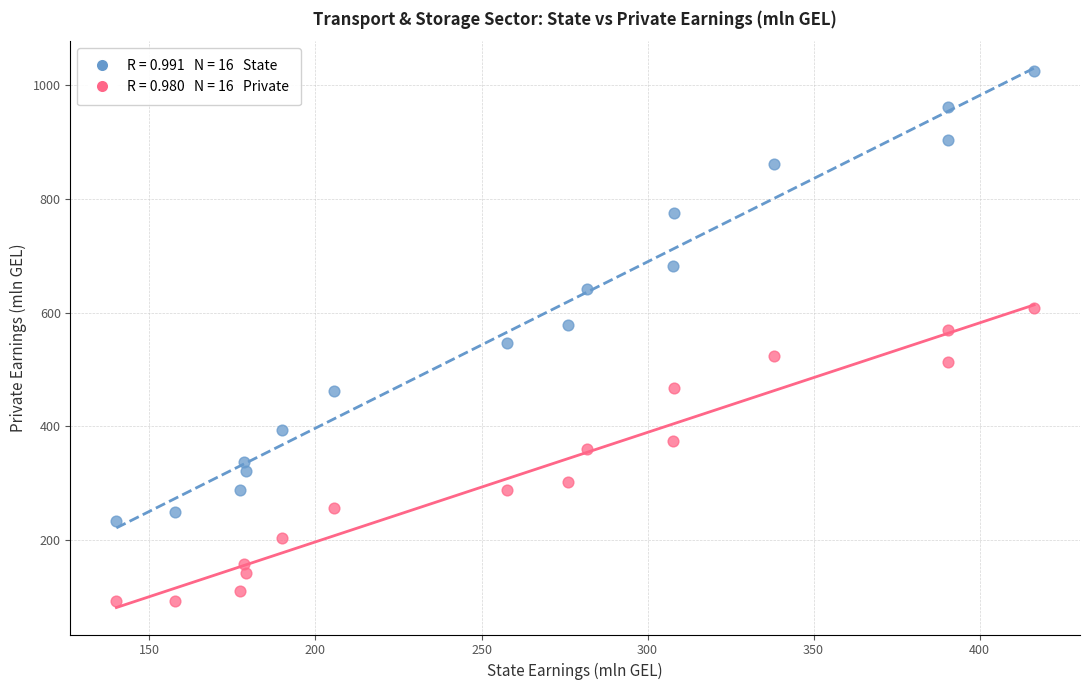

Across all data points, what is the range of Y values (max minus min)?

932.8